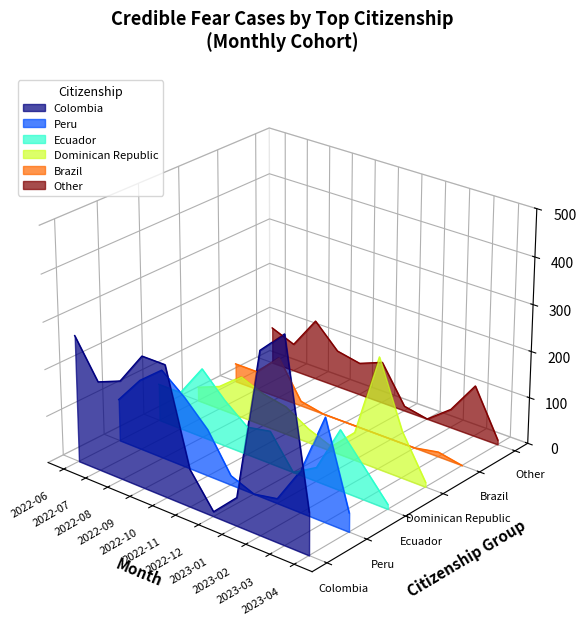

Does the chart display data point markers on the line(s)?

No